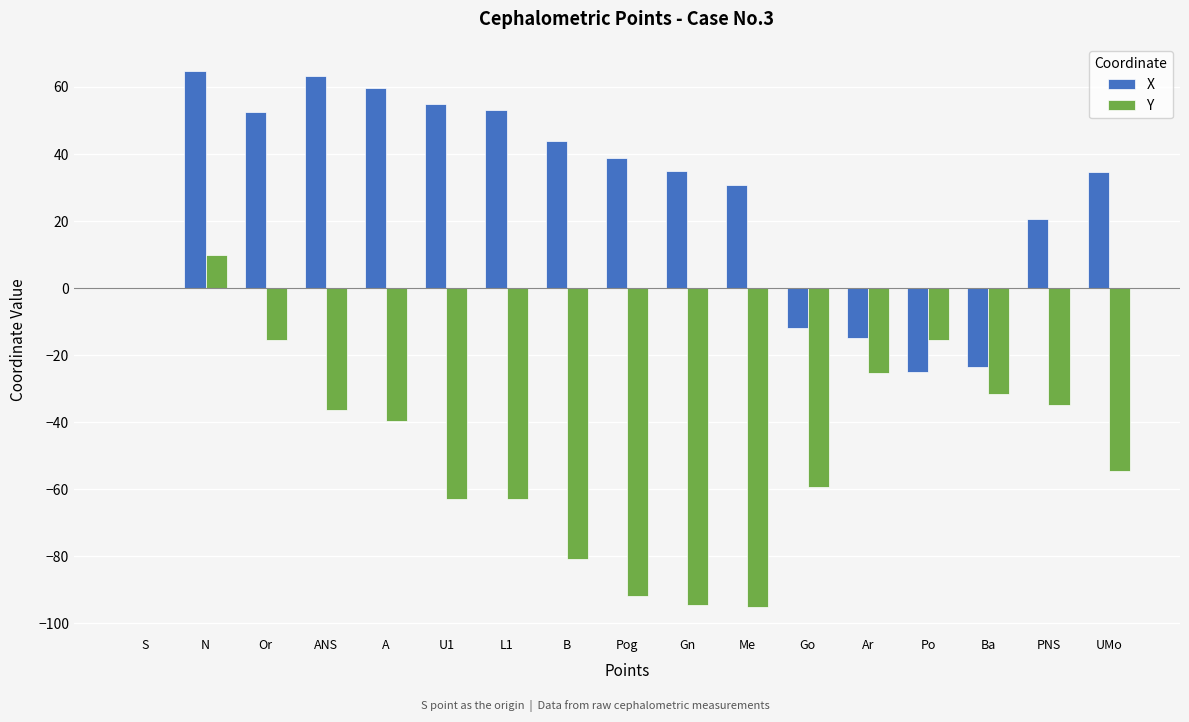

What is the maximum value shown in the chart?

64.7